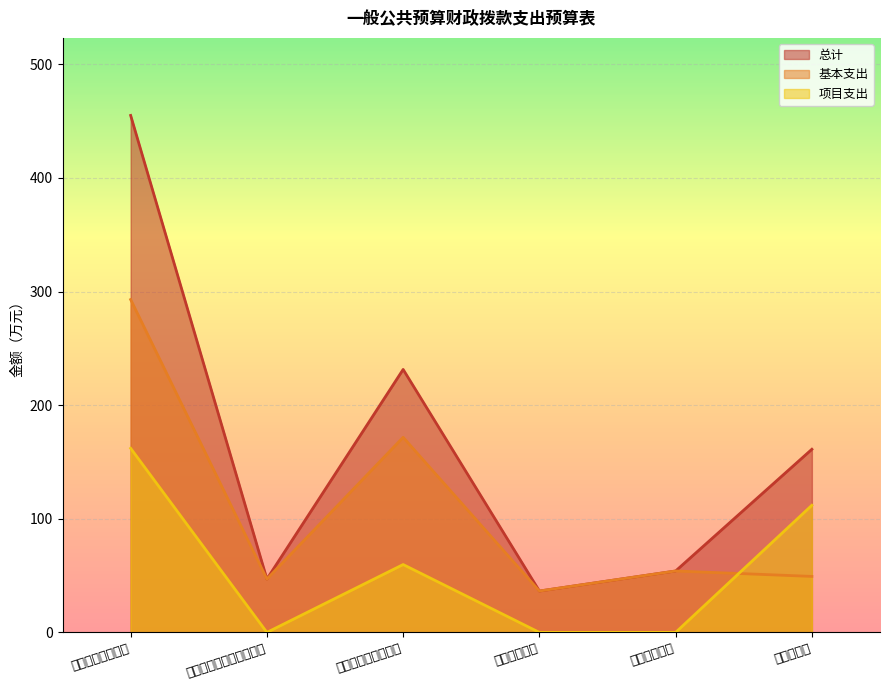

Reading left to right, extract all data points from this chart.

总计: 一般公共服务支出=455.0	文化旅游体育与传媒支出=47.0	社会保障和就业支出=231.4	卫生健康支出=36.4	城乡社区支出=54.1	农林水支出=161.2
基本支出: 一般公共服务支出=292.9	文化旅游体育与传媒支出=47.0	社会保障和就业支出=171.7	卫生健康支出=36.4	城乡社区支出=54.1	农林水支出=49.3
项目支出: 一般公共服务支出=162.0	文化旅游体育与传媒支出=0.0	社会保障和就业支出=59.7	卫生健康支出=0.0	城乡社区支出=0.0	农林水支出=111.9